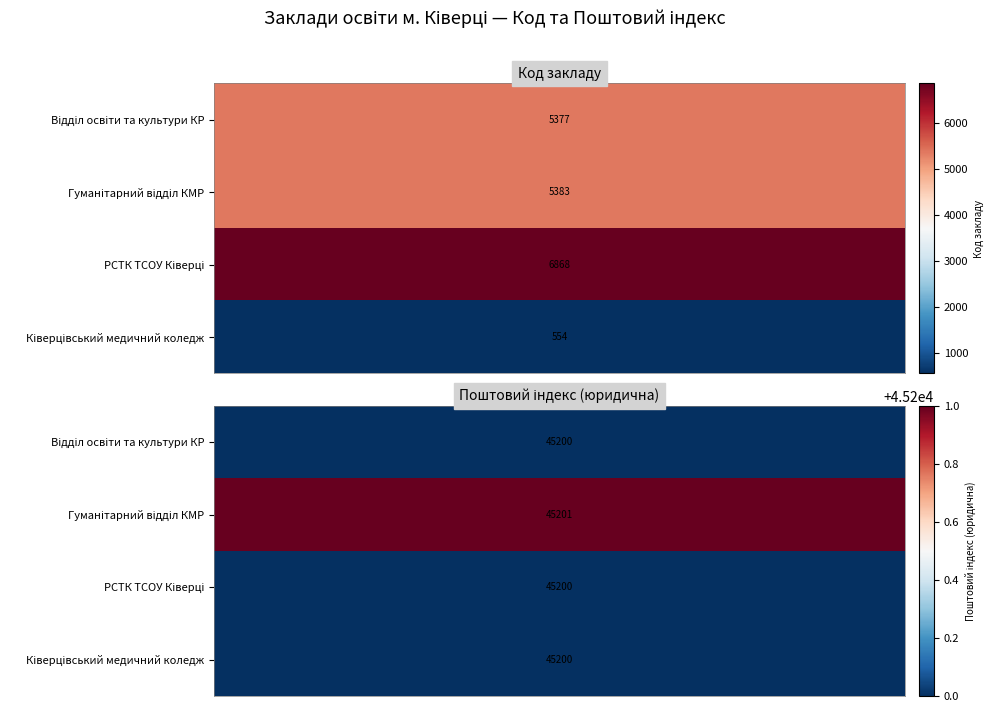

How many distinct data groups are displayed?

4